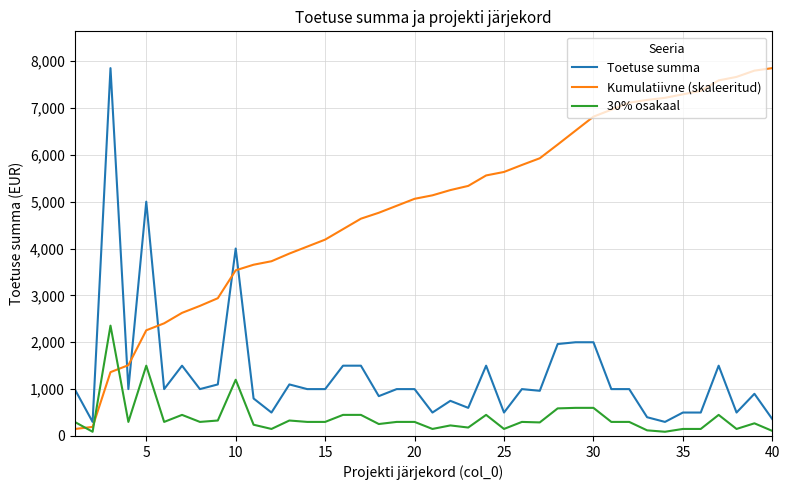

Rank the series by their average value, from lowest to highest.

30% osakaal, Toetuse summa, Kumulatiivne (skaleeritud)